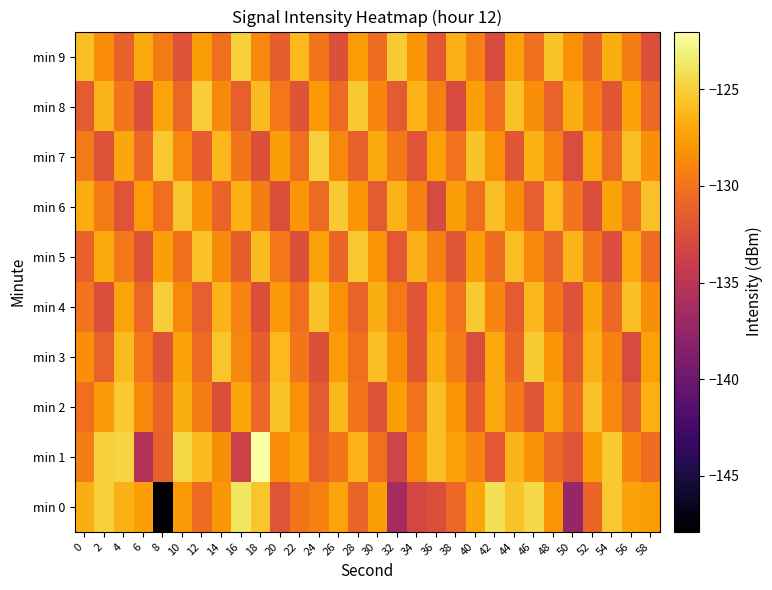

List the series in order of their peak value, highest first.

min 1, min 0, min 7, min 9, min 4, min 8, min 3, min 6, min 2, min 5